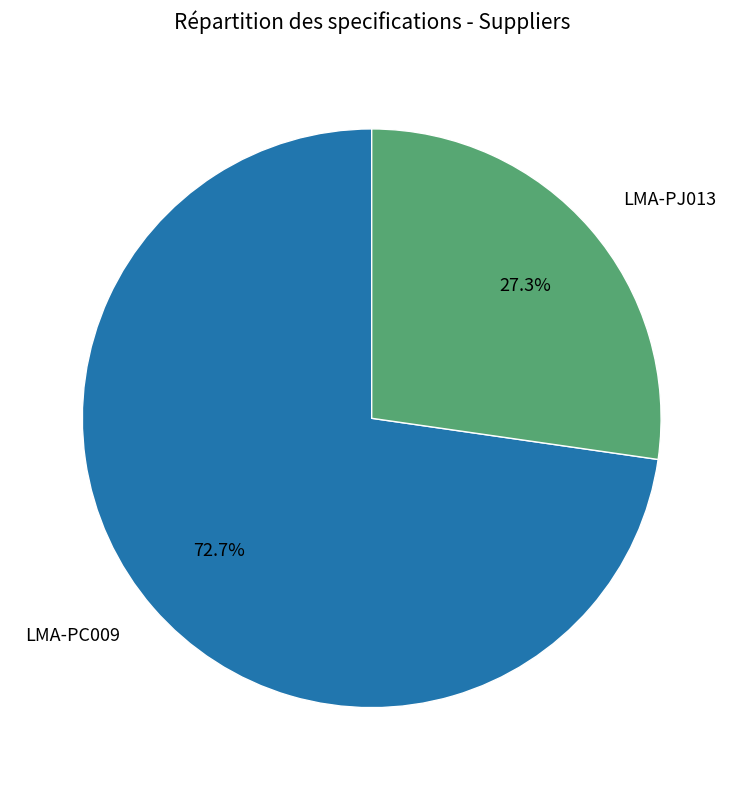

What percentage is NOT represented by LMA-PJ013?

72.7%